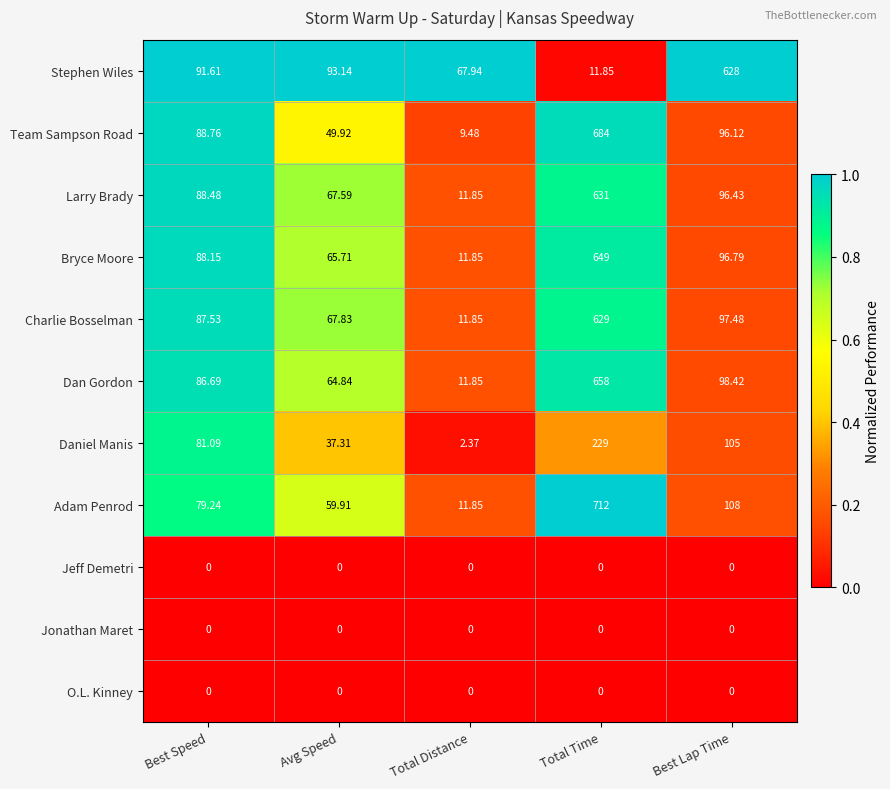

How many data points does each series have?

5